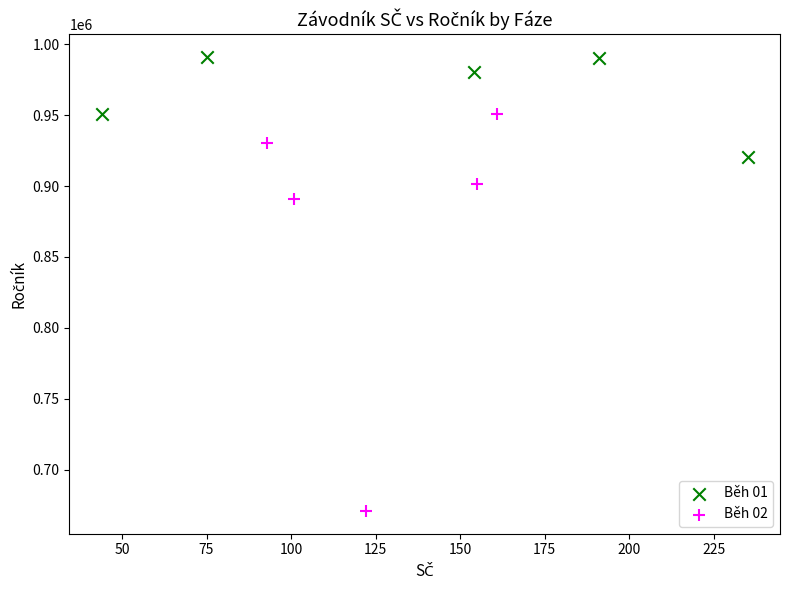

Which series contains the highest Y value?

Běh 01